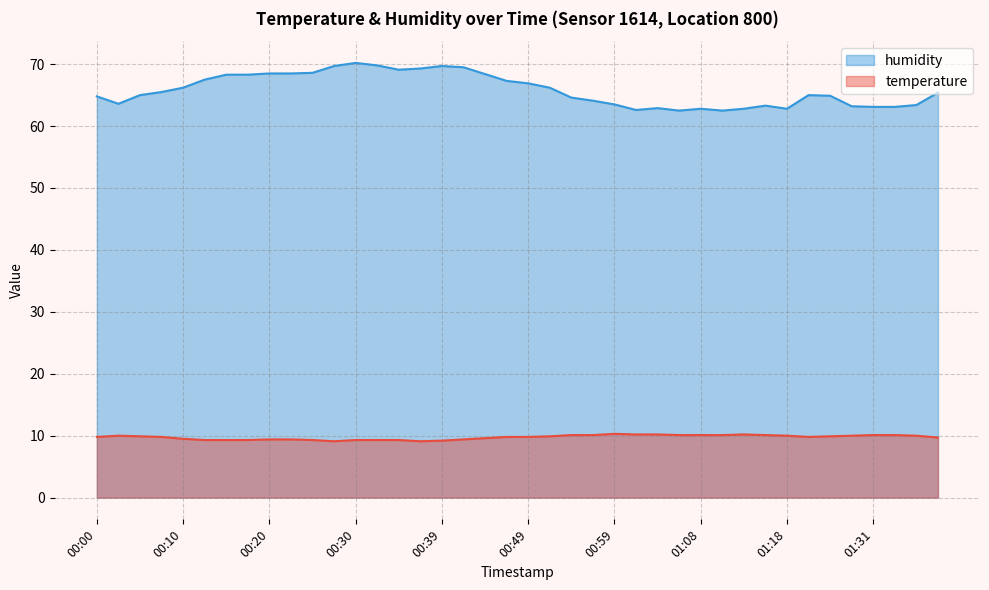

How many values in the humidity series are below 65?

18